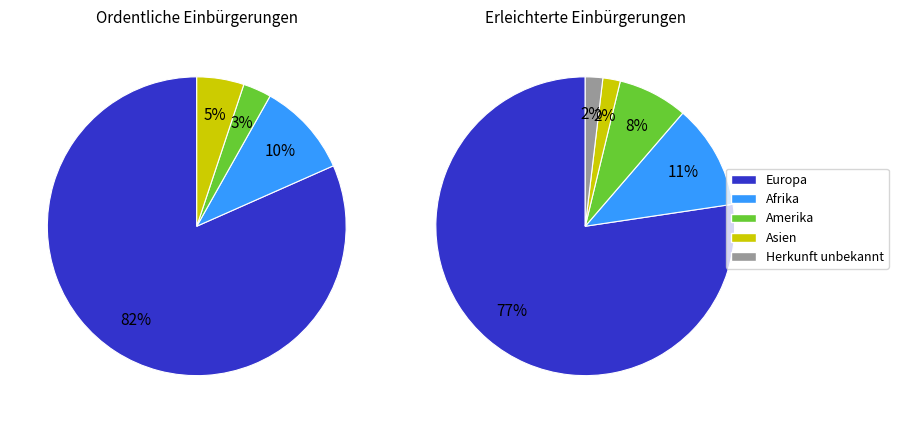

Does Europa account for over 50% of the chart?

Yes